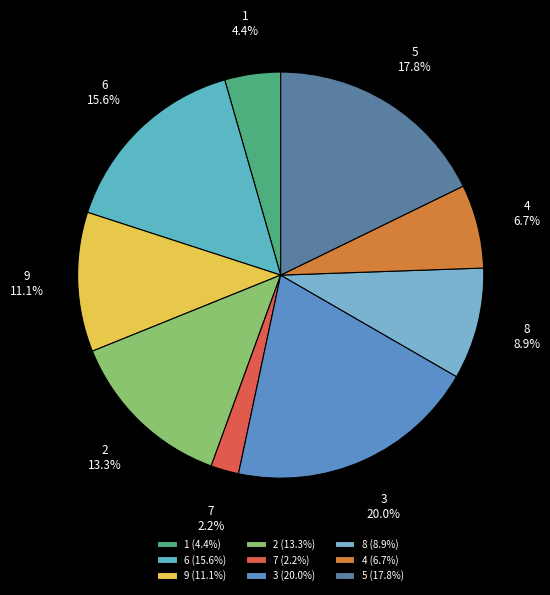

Is there any slice that represents more than half of the pie?

No